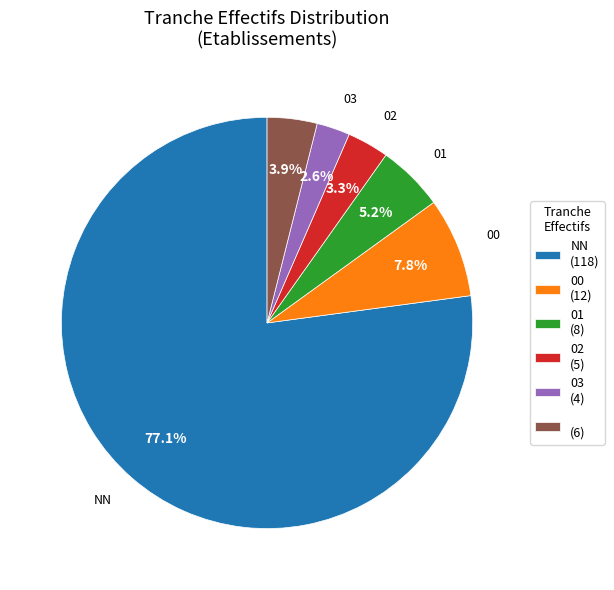

Which category has the smallest portion of the pie?

03 (4)